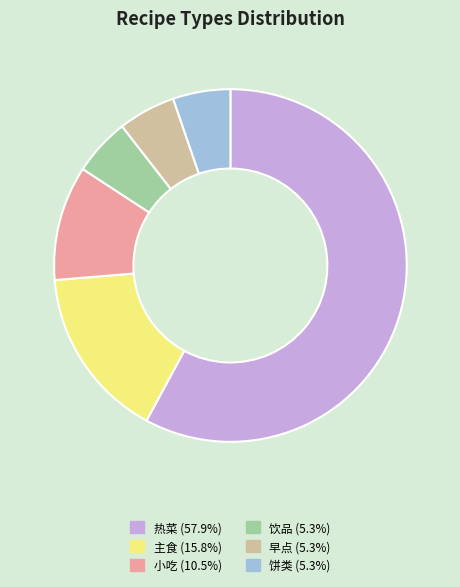

Is the sum of 早点 and 主食 greater than half?

No